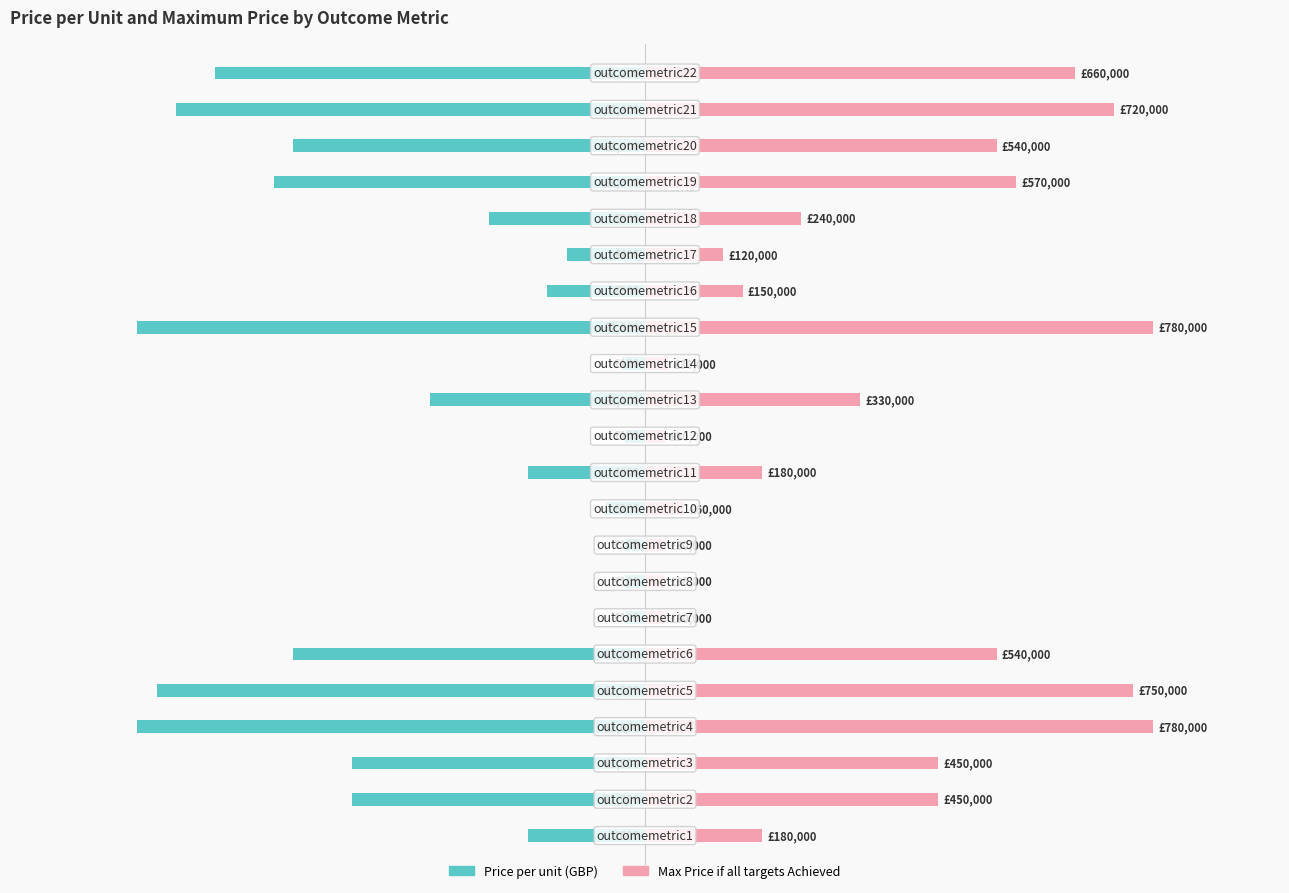

What is the difference between the second highest and second lowest values in the Price per unit (GBP) series?

1.0